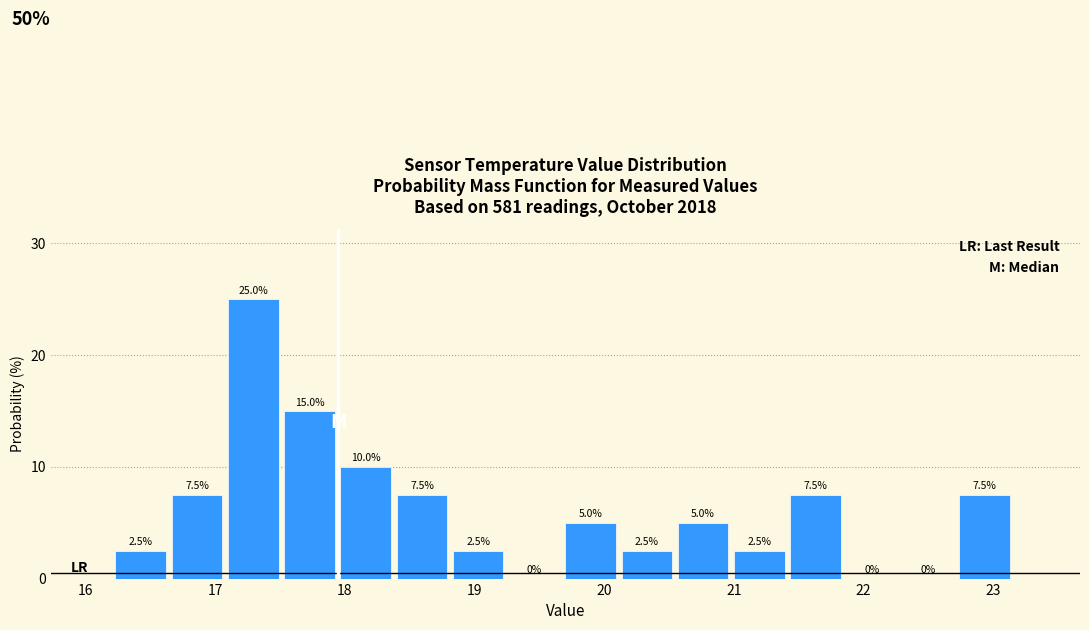

Reading left to right, list every bar in this chart as the range it spans on the x-axis followed by its height. The bar edges are not printed on the chart, so give them approximately, as read against the axis.

16.2 to 16.7: 2.5
16.7 to 17.1: 7.5
17.1 to 17.5: 25.0
17.5 to 18.0: 15.0
18.0 to 18.4: 10.0
18.4 to 18.8: 7.5
18.8 to 19.3: 2.5
19.3 to 19.7: 0.0
19.7 to 20.1: 5.0
20.1 to 20.6: 2.5
20.6 to 21.0: 5.0
21.0 to 21.4: 2.5
21.4 to 21.9: 7.5
21.9 to 22.3: 0.0
22.3 to 22.7: 0.0
22.7 to 23.2: 7.5